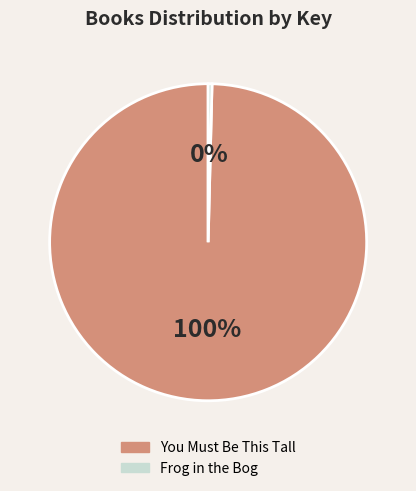

Do You Must Be This Tall and Frog in the Bog together represent more than half of the pie?

Yes